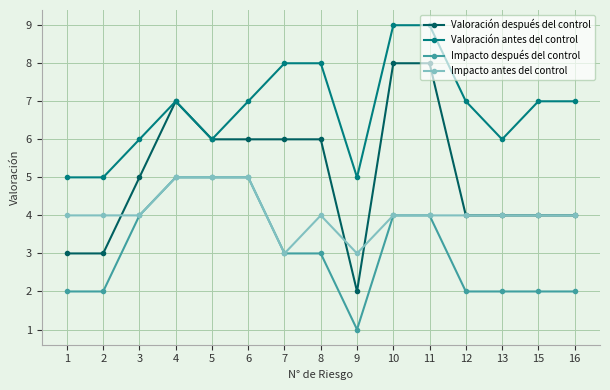

What is the spread (max minus min) of values at 16?

5